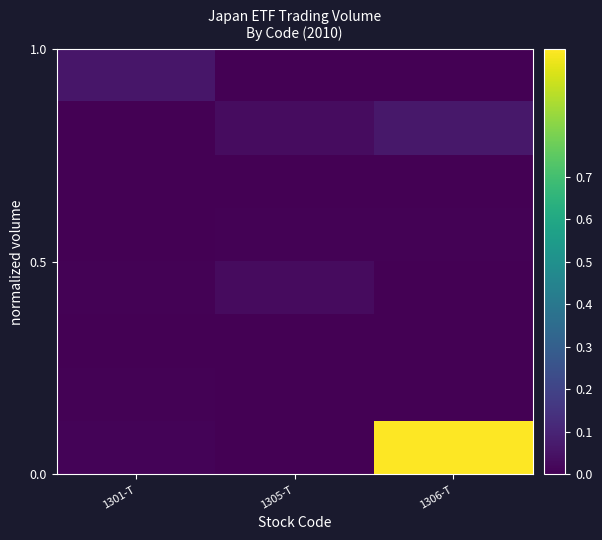

What is the total value across all series at 1301-T?

0.1